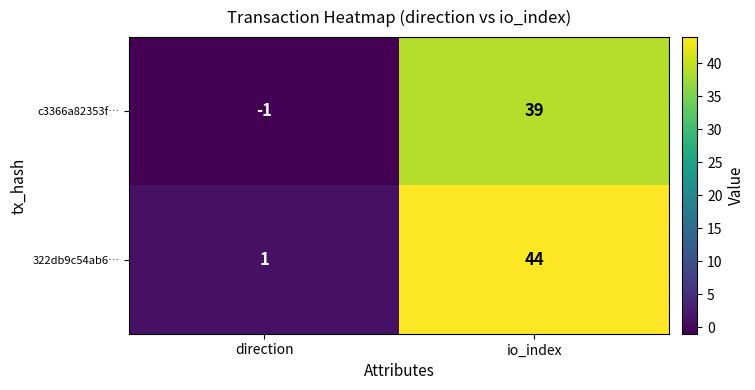

Is it true that c3366a82353f… equals 19 at io_index?

False